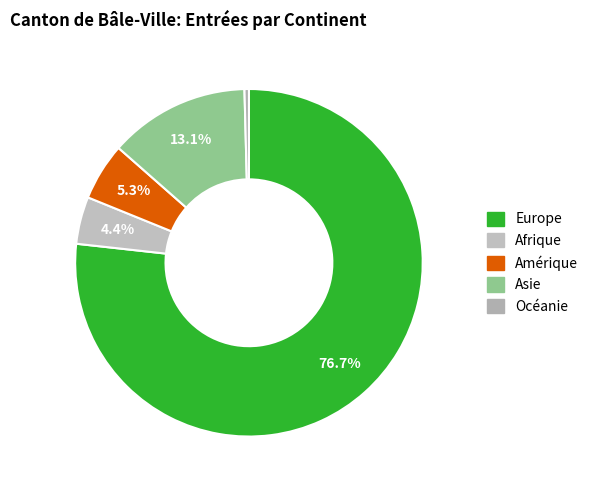

How many segments does this pie chart have?

5